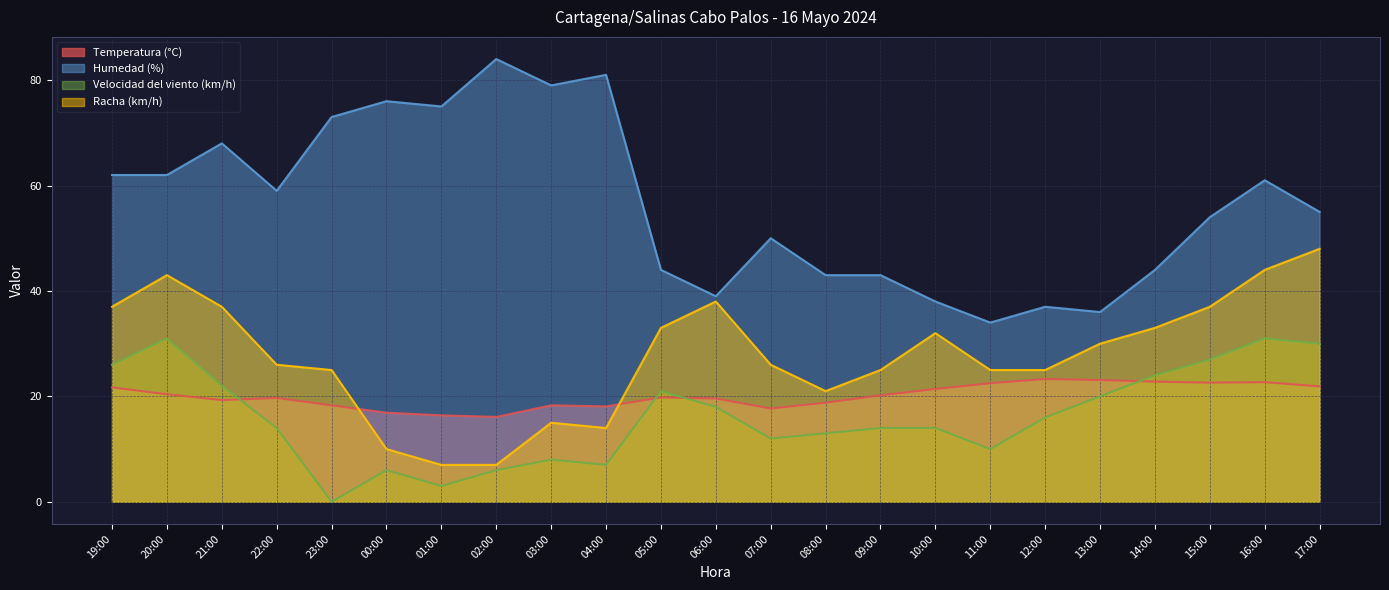

Reading right to left, what are all the values shown in this chart?

Temperatura (°C): 17:00=21.9	16:00=22.7	15:00=22.6	14:00=22.8	13:00=23.1	12:00=23.3	11:00=22.5	10:00=21.4	09:00=20.2	08:00=18.8	07:00=17.7	06:00=19.6	05:00=19.8	04:00=18.1	03:00=18.3	02:00=16.1	01:00=16.4	00:00=16.9	23:00=18.3	22:00=19.7	21:00=19.3	20:00=20.4	19:00=21.7
Humedad (%): 17:00=55.0	16:00=61.0	15:00=54.0	14:00=44.0	13:00=36.0	12:00=37.0	11:00=34.0	10:00=38.0	09:00=43.0	08:00=43.0	07:00=50.0	06:00=39.0	05:00=44.0	04:00=81.0	03:00=79.0	02:00=84.0	01:00=75.0	00:00=76.0	23:00=73.0	22:00=59.0	21:00=68.0	20:00=62.0	19:00=62.0
Velocidad del viento (km/h): 17:00=30.0	16:00=31.0	15:00=27.0	14:00=24.0	13:00=20.0	12:00=16.0	11:00=10.0	10:00=14.0	09:00=14.0	08:00=13.0	07:00=12.0	06:00=18.0	05:00=21.0	04:00=7.0	03:00=8.0	02:00=6.0	01:00=3.0	00:00=6.0	23:00=0.0	22:00=14.0	21:00=22.0	20:00=31.0	19:00=26.0
Racha (km/h): 17:00=48.0	16:00=44.0	15:00=37.0	14:00=33.0	13:00=30.0	12:00=25.0	11:00=25.0	10:00=32.0	09:00=25.0	08:00=21.0	07:00=26.0	06:00=38.0	05:00=33.0	04:00=14.0	03:00=15.0	02:00=7.0	01:00=7.0	00:00=10.0	23:00=25.0	22:00=26.0	21:00=37.0	20:00=43.0	19:00=37.0